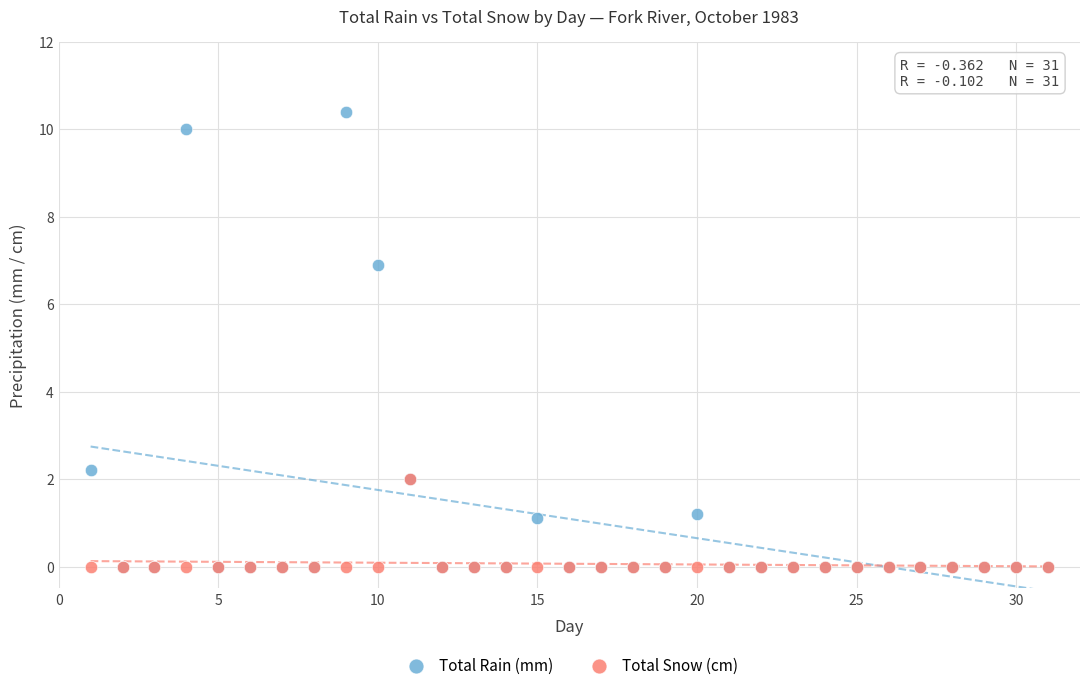

Across all series, what Y value is closest to 5?

6.9